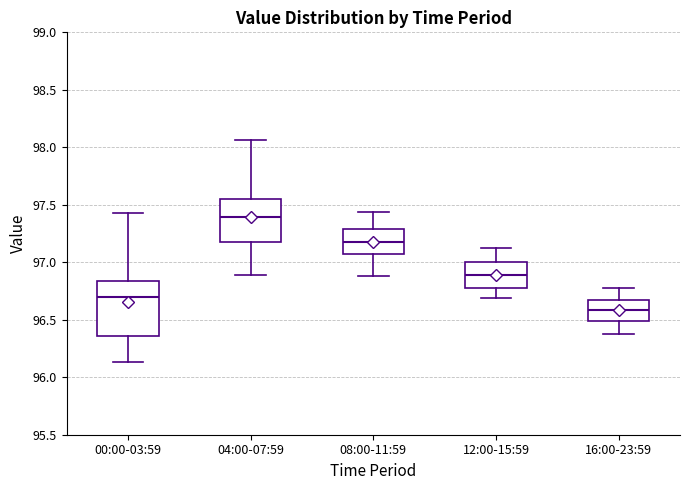

Comparing the boxes themselves (not the whiskers), which one is the tallest?

00:00-03:59